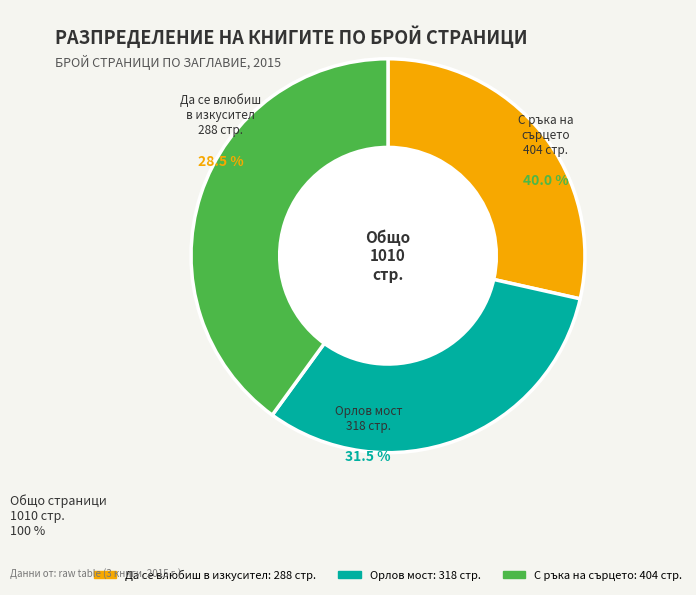

To the nearest percent, what is the difference between the largest and smallest slice percentages?

11%